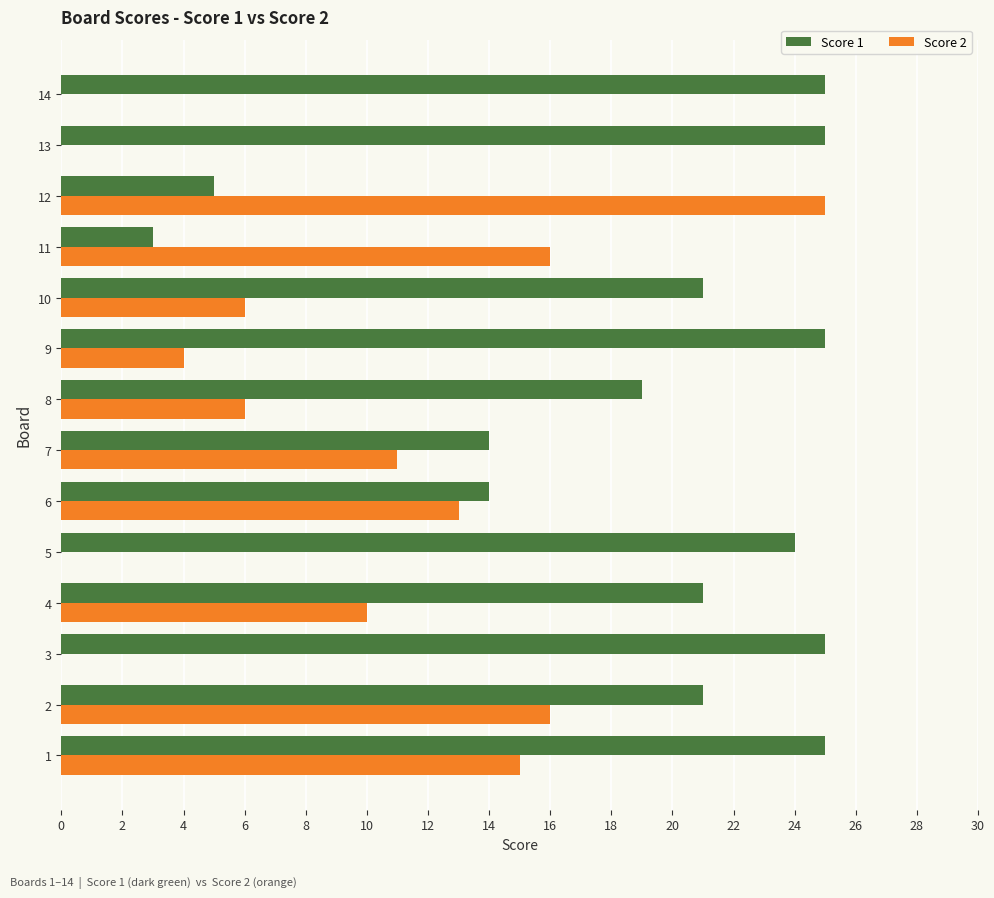

Is the value of Score 1 at 4 greater than the value of Score 2 at 8?

Yes